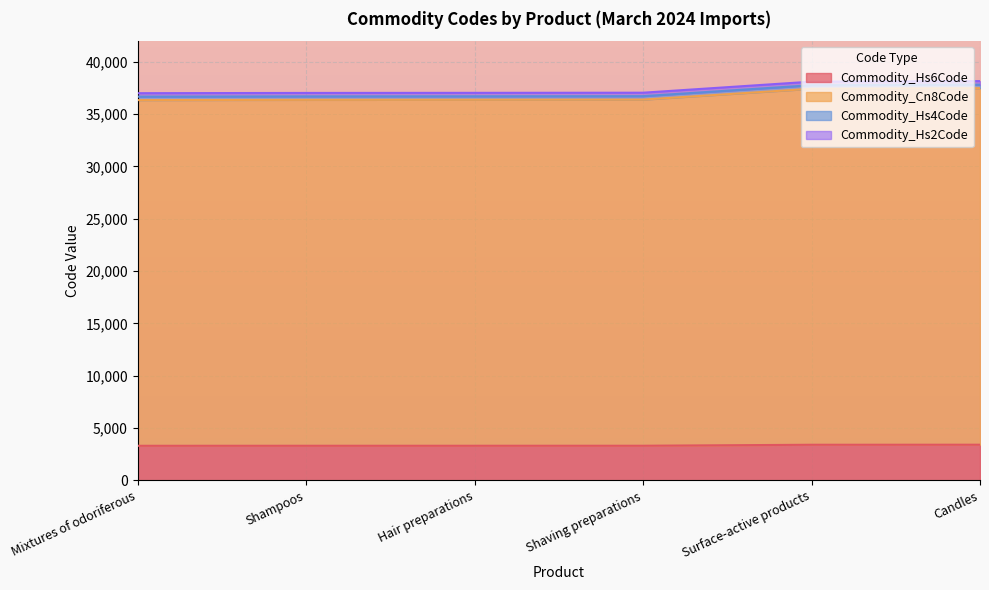

True or false: Commodity_Hs6Code has a value of 5151.8 at Candles.

False